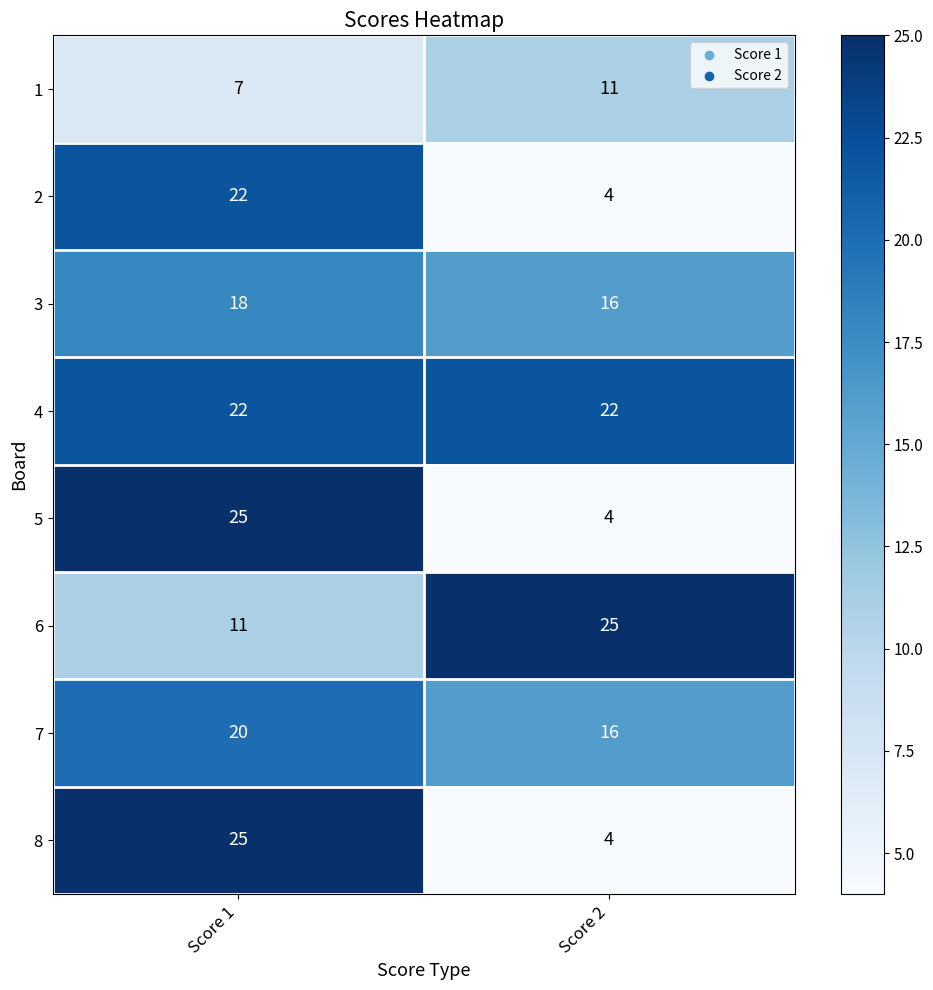

Which label corresponds to the smallest value in the chart?

Score 2